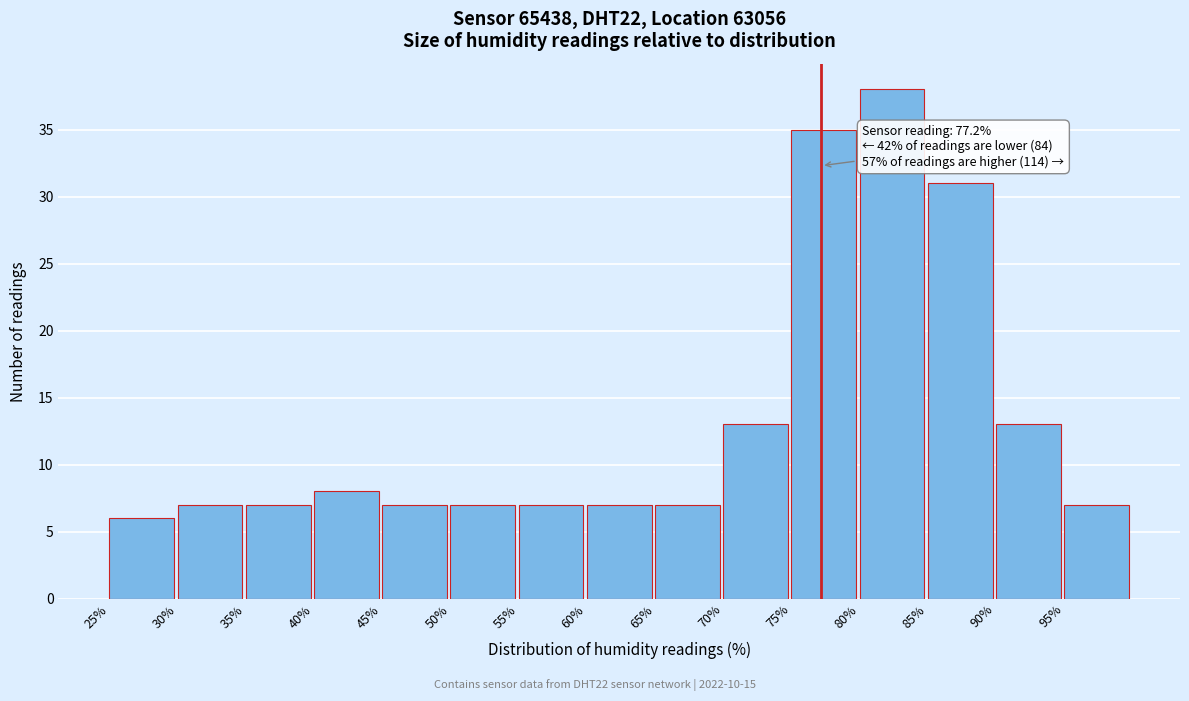

Which range on the x-axis has the tallest bar?

80 to 85